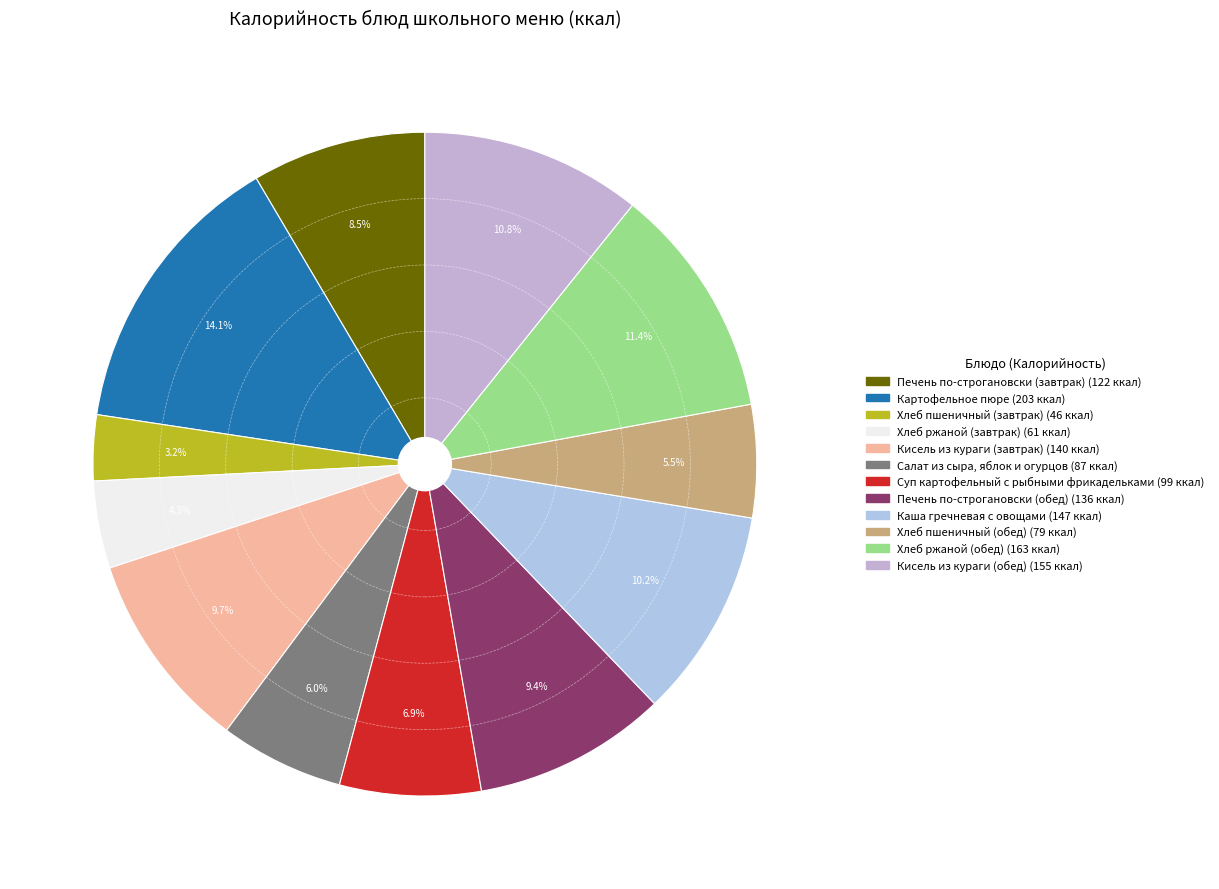

Is Кисель из кураги (обед) the majority of the pie?

No